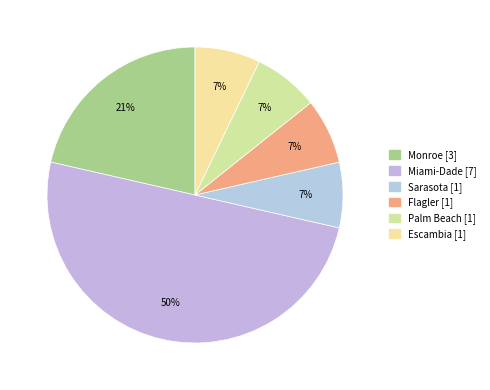

To the nearest percent, what is the average slice percentage?

17%